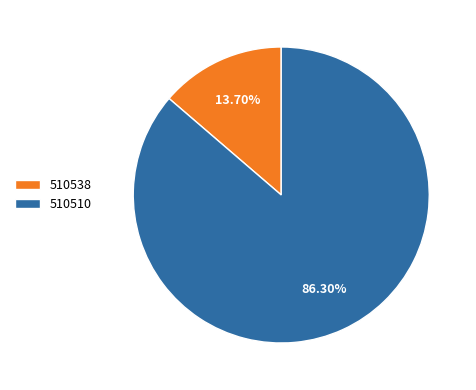

Count the number of slices in the pie.

2